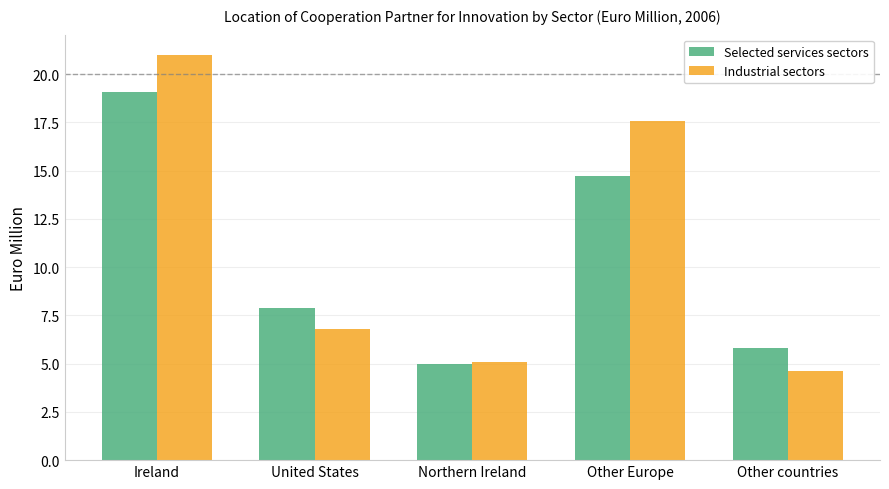

What value does the Industrial sectors series have at Northern Ireland?

5.1